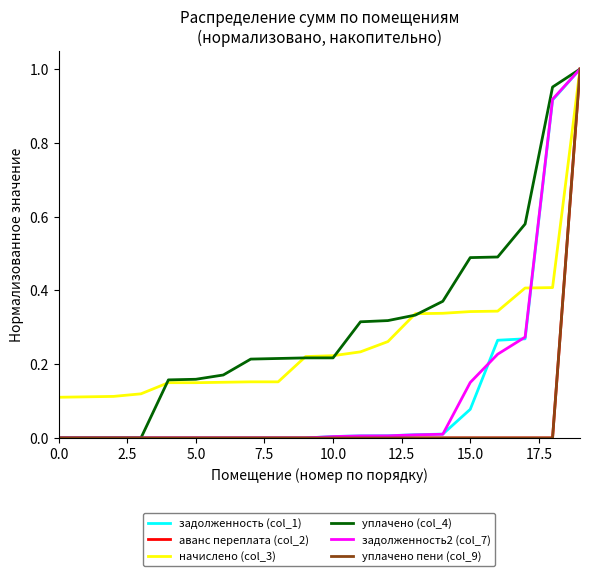

Is this an area chart (filled region under the line)?

No